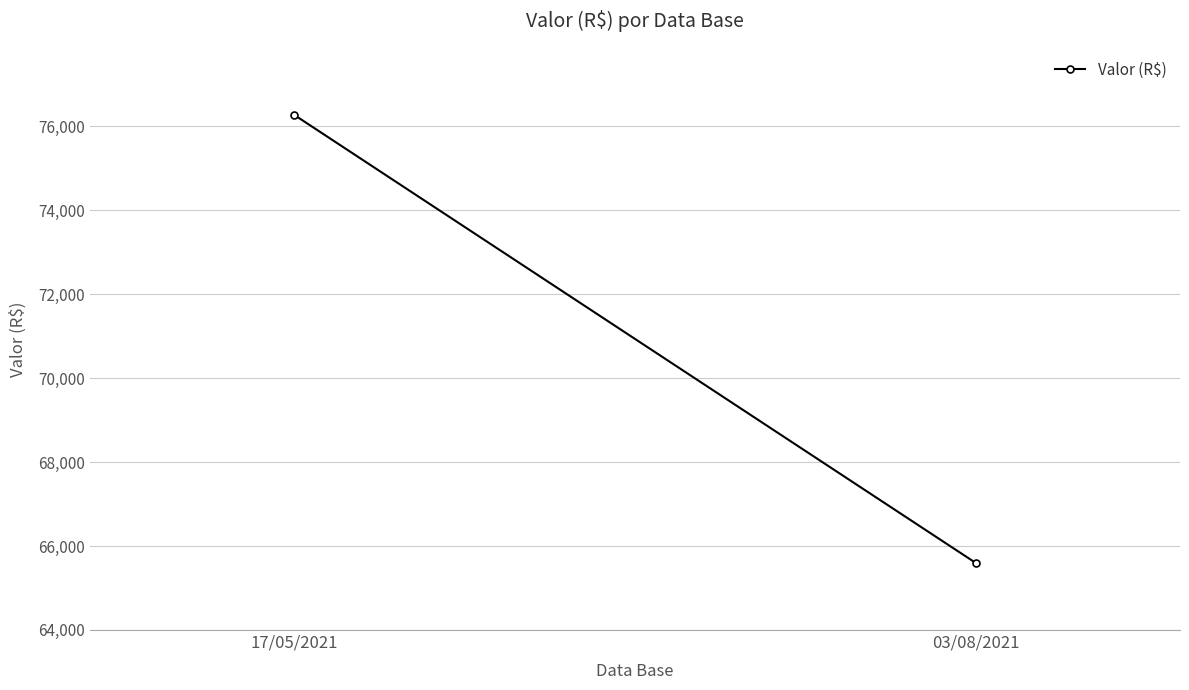

What position from the right is 03/08/2021?

1